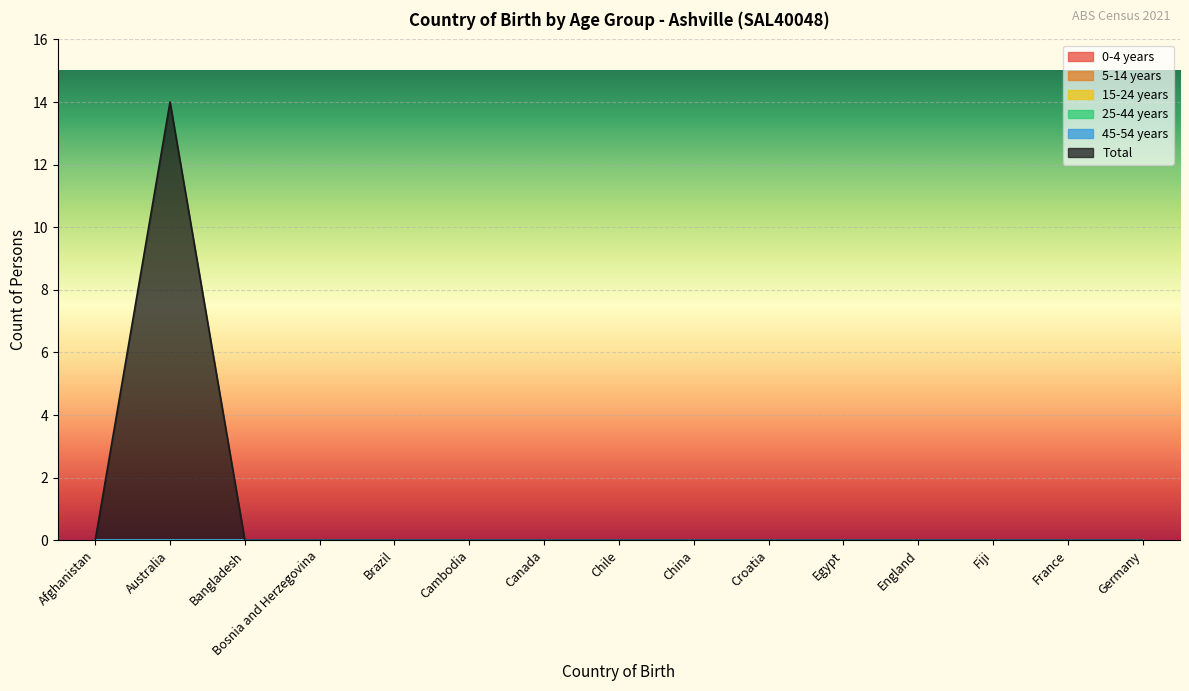

What is the label of the 7th point from the left?

Canada